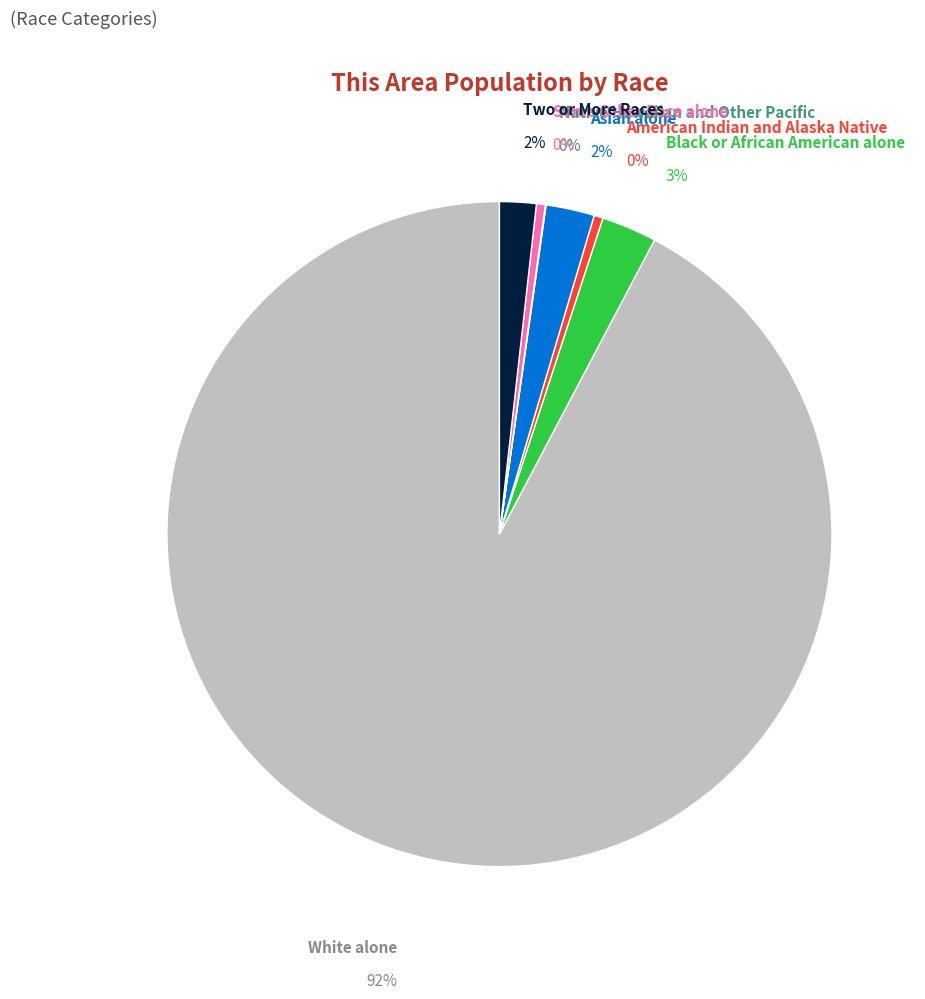

Which slice represents more than half of the pie?

White alone